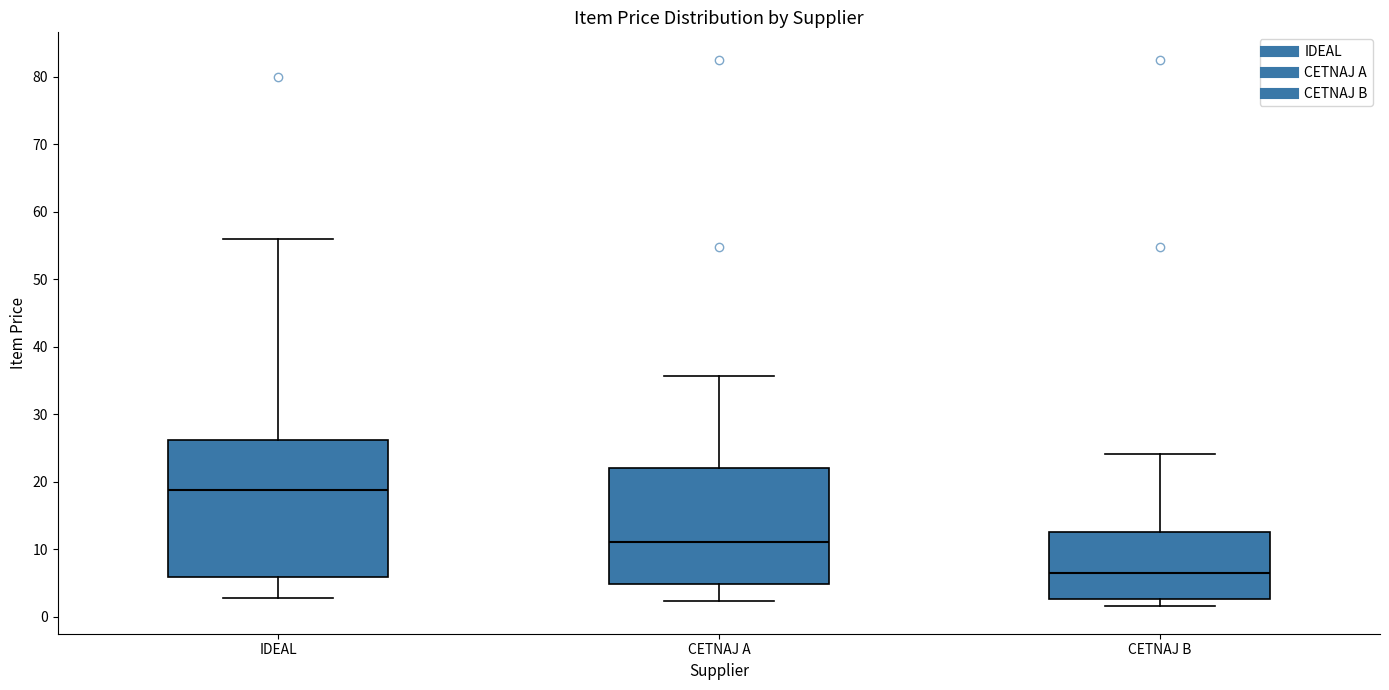

Where is the upper edge of the box for CETNAJ A on the y-axis? The values are not printed on the chart, so give them approximately, as read against the axis.

22